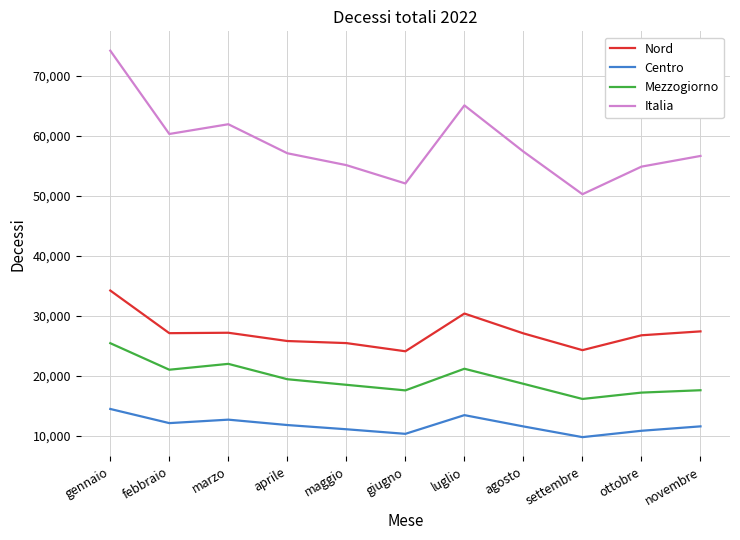

Where is Italia nearest to the value 62212?

marzo